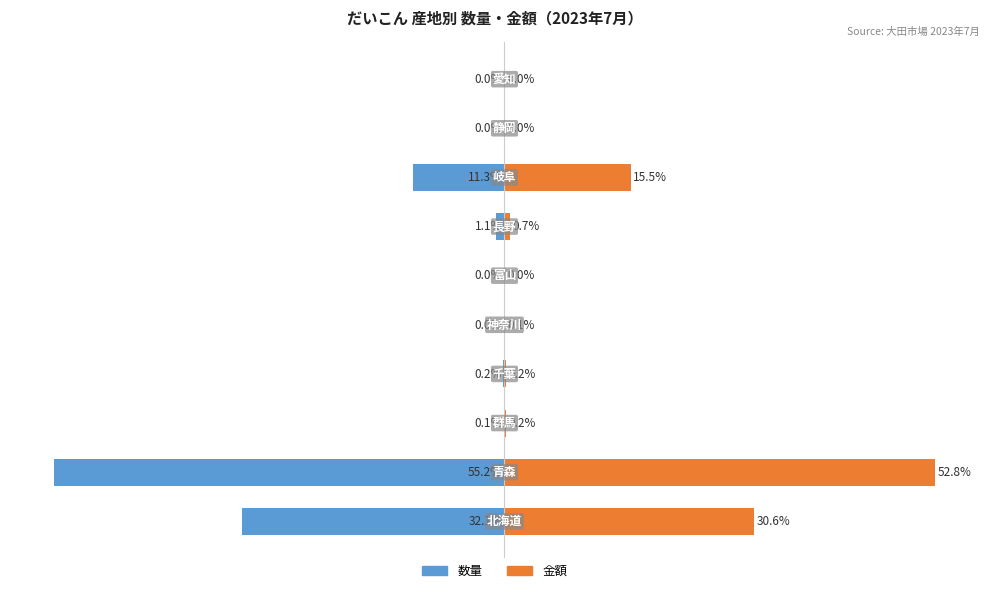

Reading left to right, what are all the values shown in this chart?

数量: 0=-32.1	1=-55.2	2=-0.1	3=-0.2	4=-0.0	5=-0.0	6=-1.1	7=-11.3	8=-0.0	9=-0.0
金額: 0=30.6	1=52.8	2=0.2	3=0.2	4=0.1	5=0.0	6=0.7	7=15.5	8=0.0	9=0.0